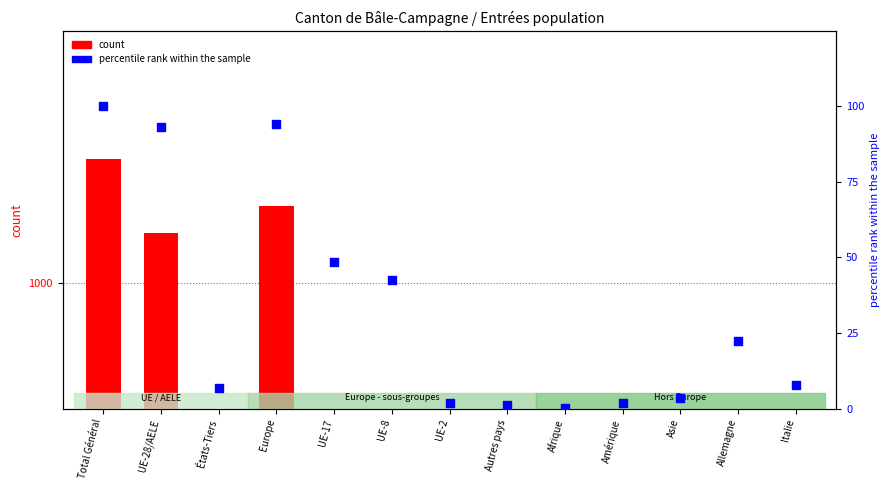

At how many categories does at least one series exceed 342?

5